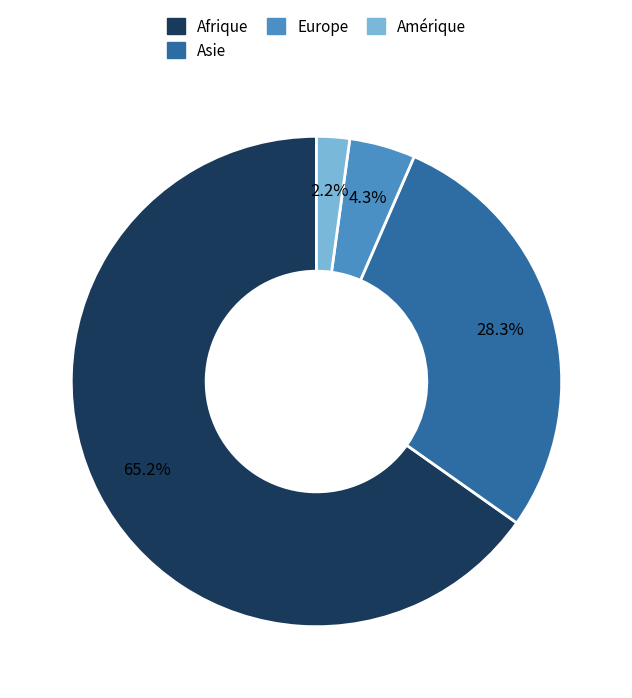

Is there a majority slice in this chart?

Yes